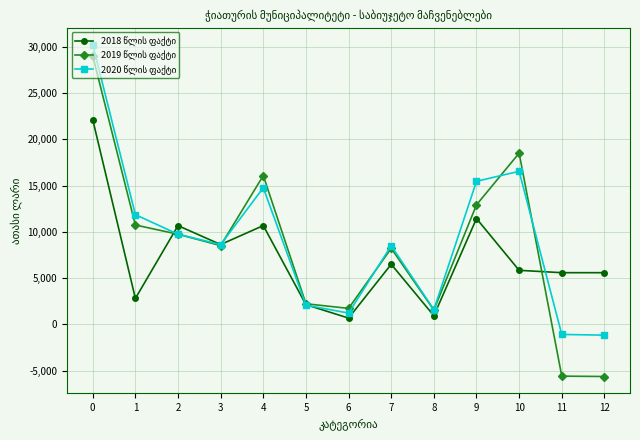

What is the difference between the highest and lowest values at 11?

11183.0